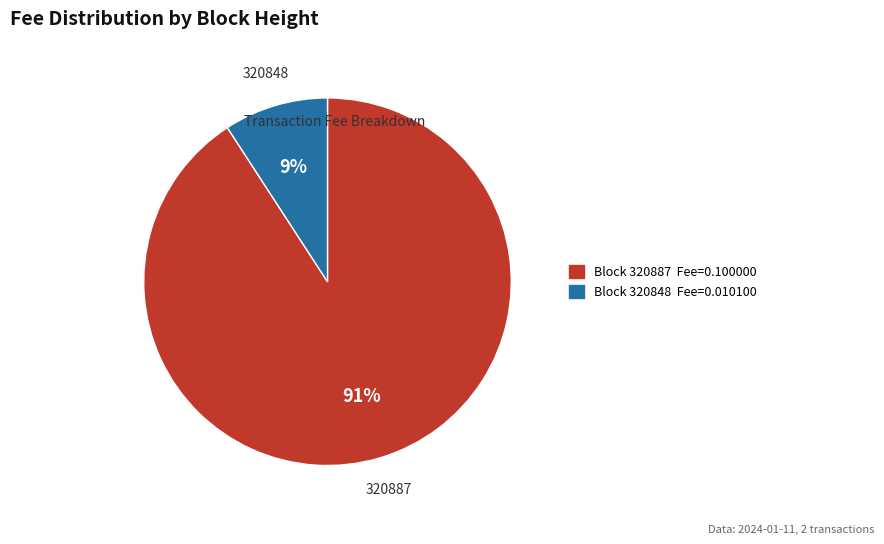

Which has a higher value, 320887 or 320848?

320887